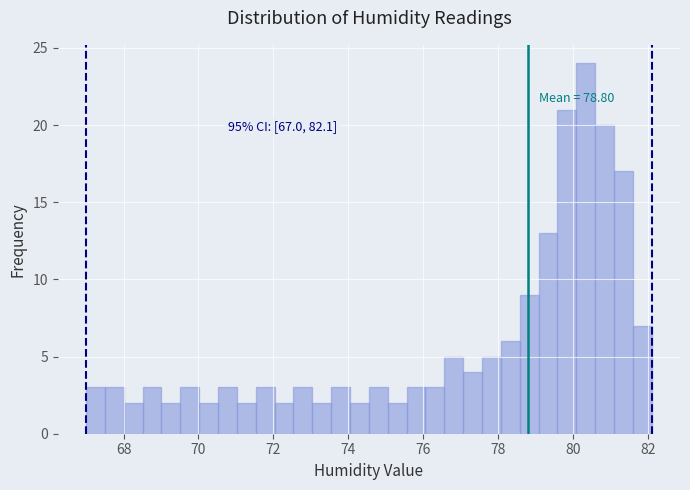

Around what value on the x-axis is the tallest bar? Give the approximate position of its centre, as read against the axis.

80.4